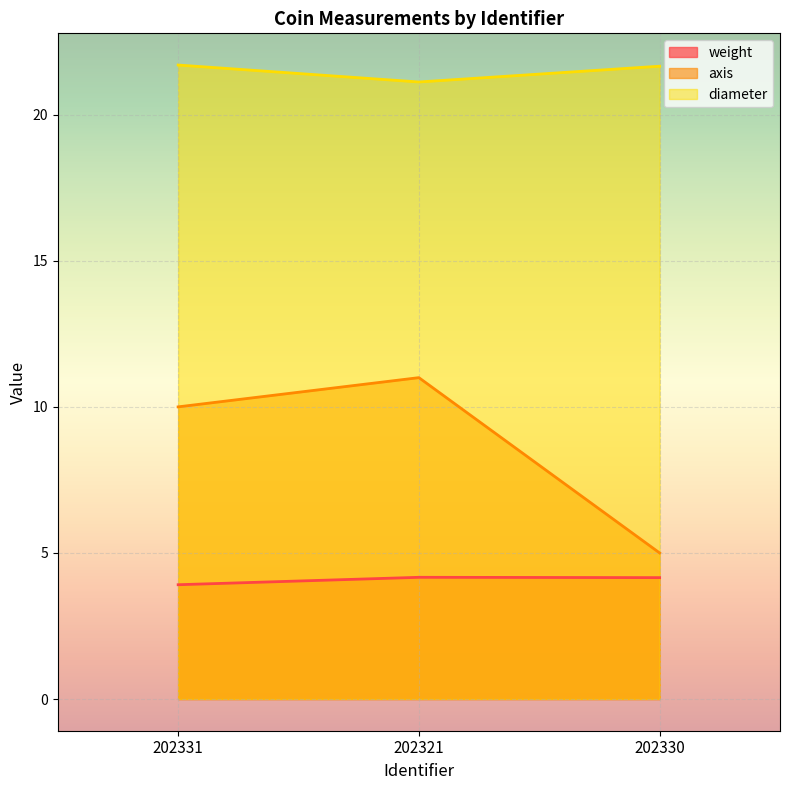

What is the value of the weight point at the 3rd from the left?

4.2